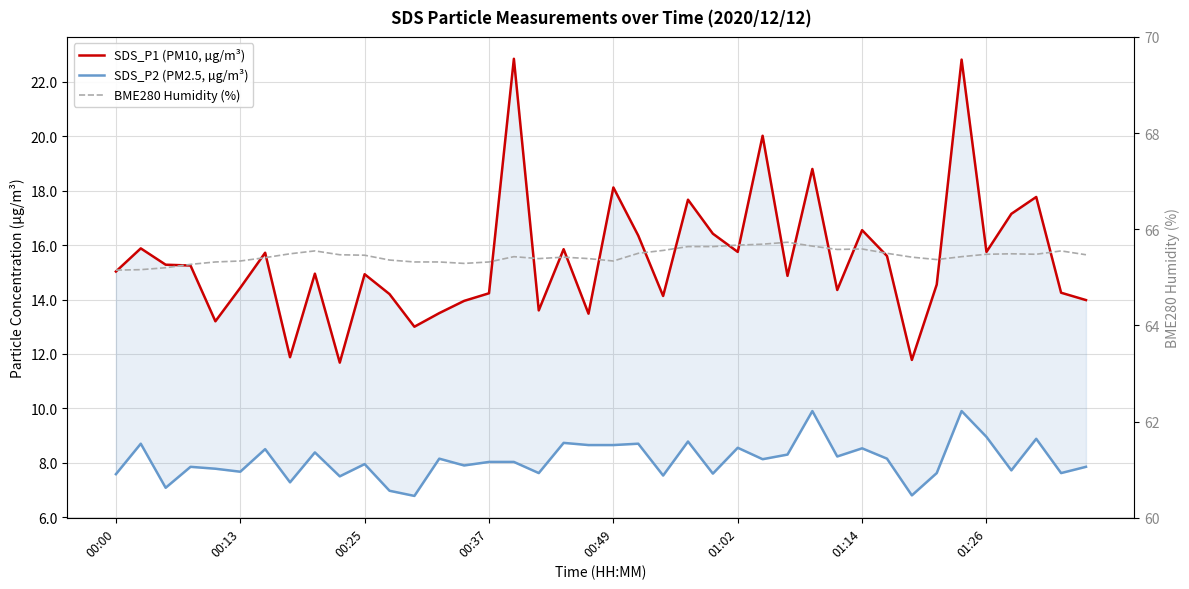

How many lines are shown in the chart?

3